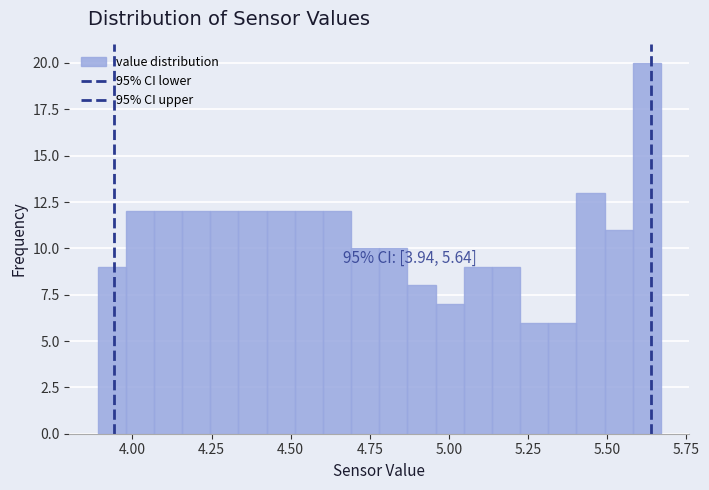

Around what value on the x-axis is the tallest bar? Give the approximate position of its centre, as read against the axis.

5.65